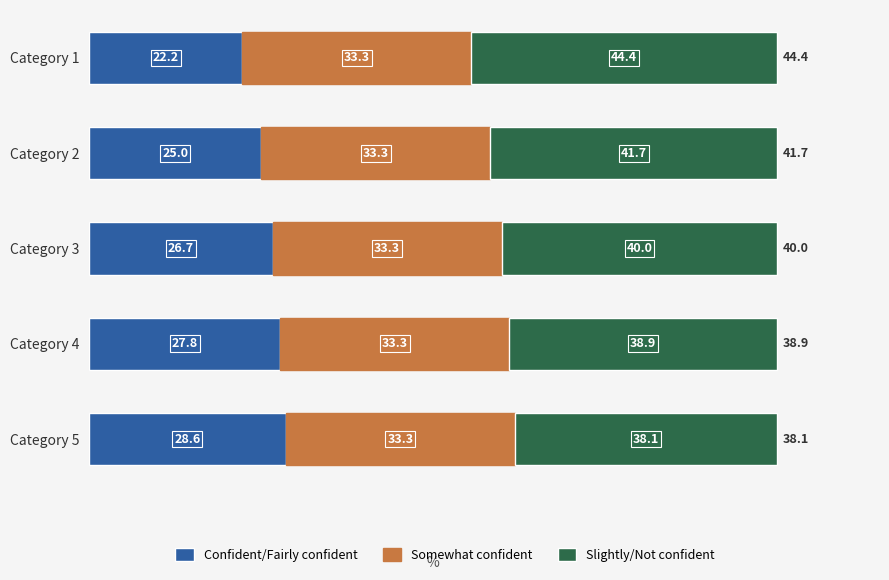

What is the total value across all series at Category 5?

100.0